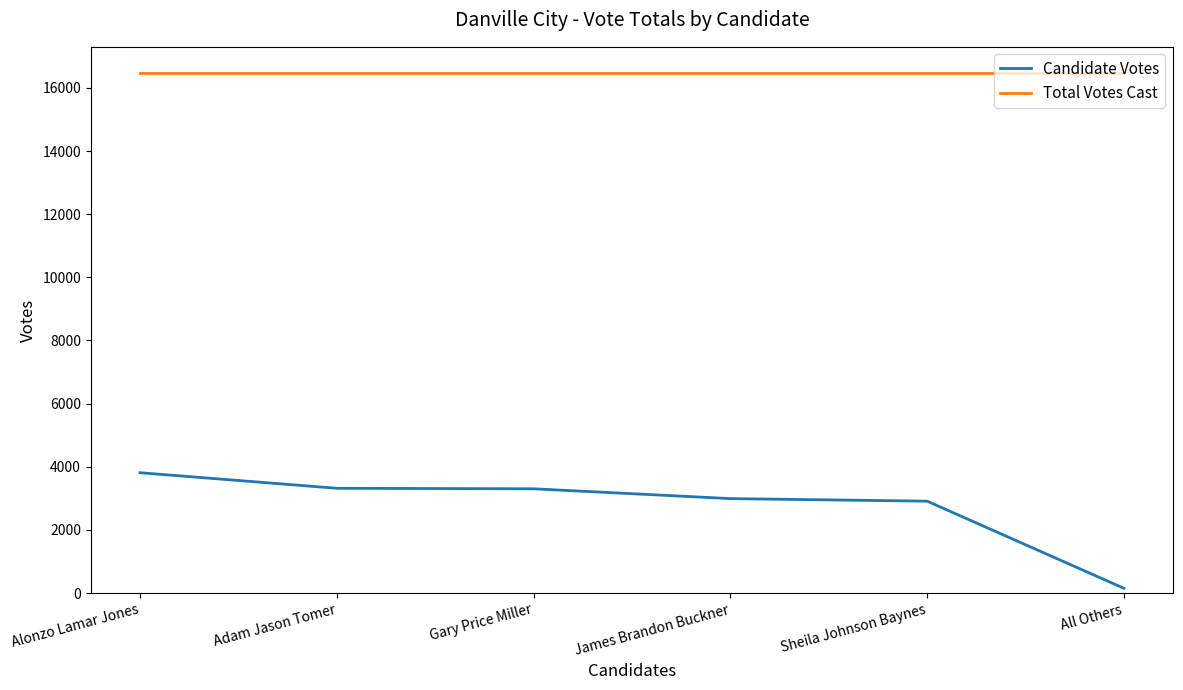

True or false: Total Votes Cast and Candidate Votes intersect in this chart.

False